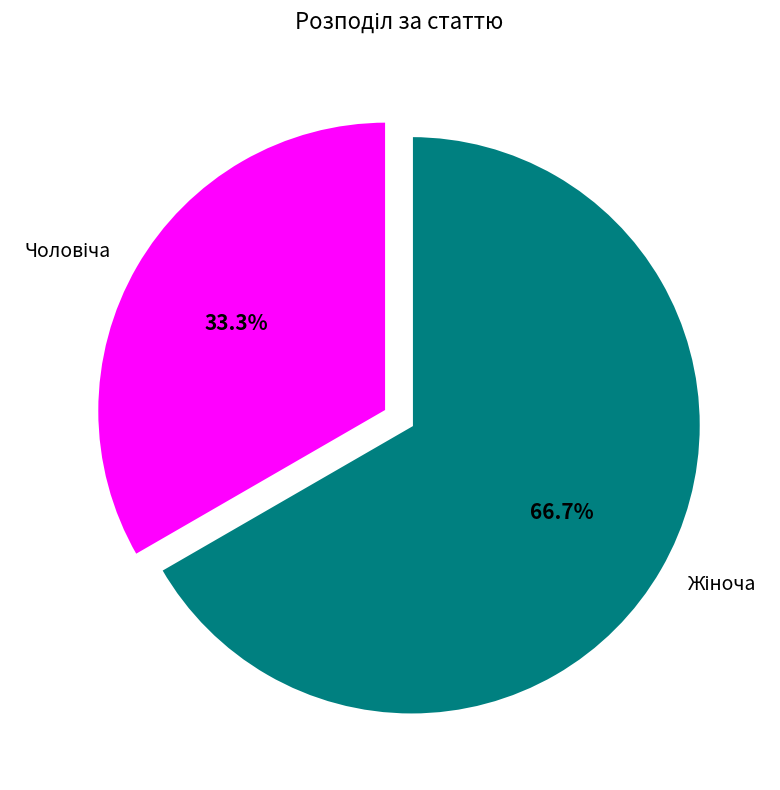

Does any single category account for the majority?

Yes